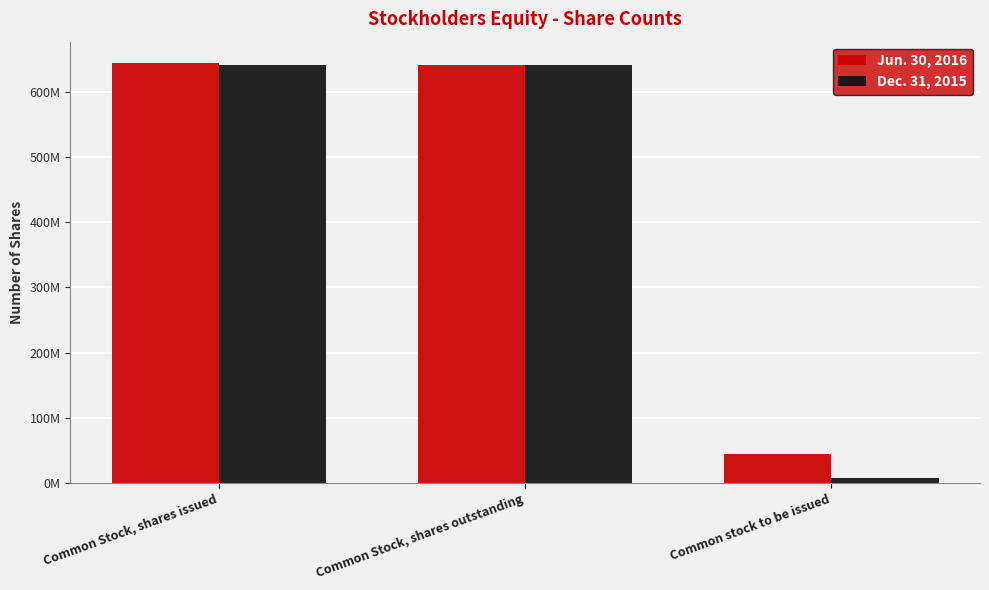

At which category is the sum across all series the highest?

Common Stock, shares issued